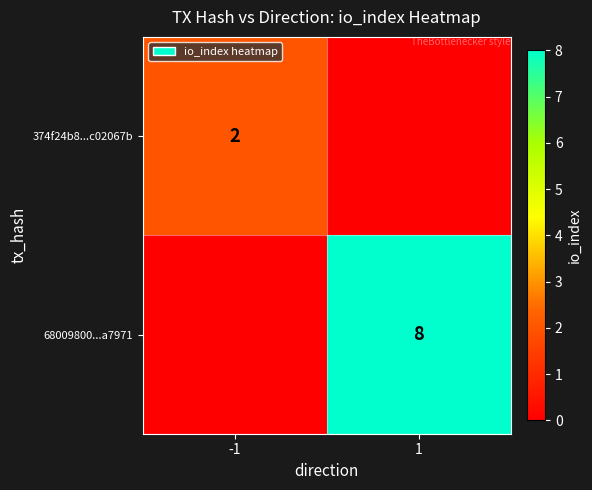

At which category does the chart reach its peak across all series?

1